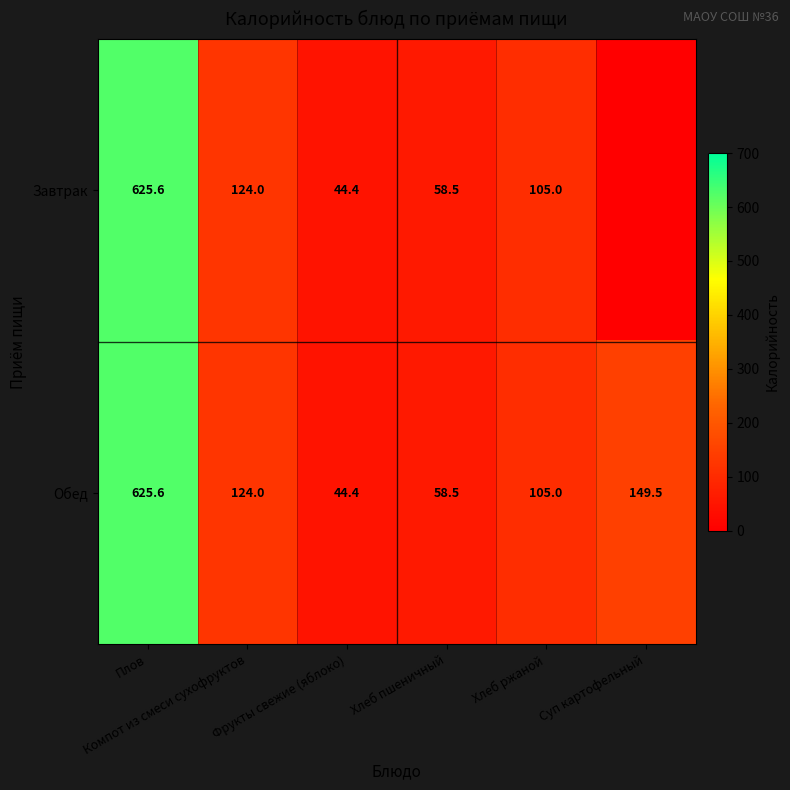

Which has a higher value, Суп картофельный or Фрукты свежие (яблоко)?

Фрукты свежие (яблоко)